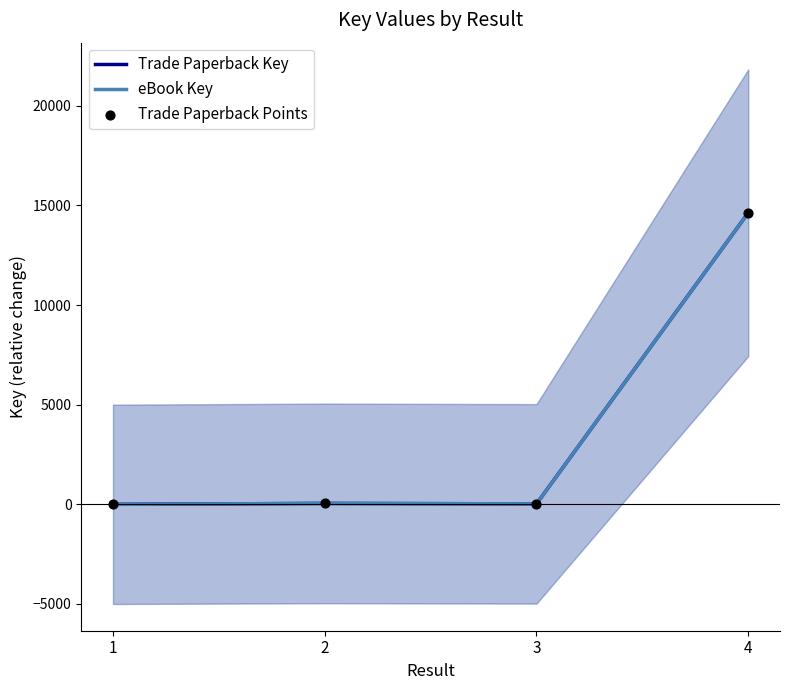

At how many categories does at least one series exceed 12692?

1